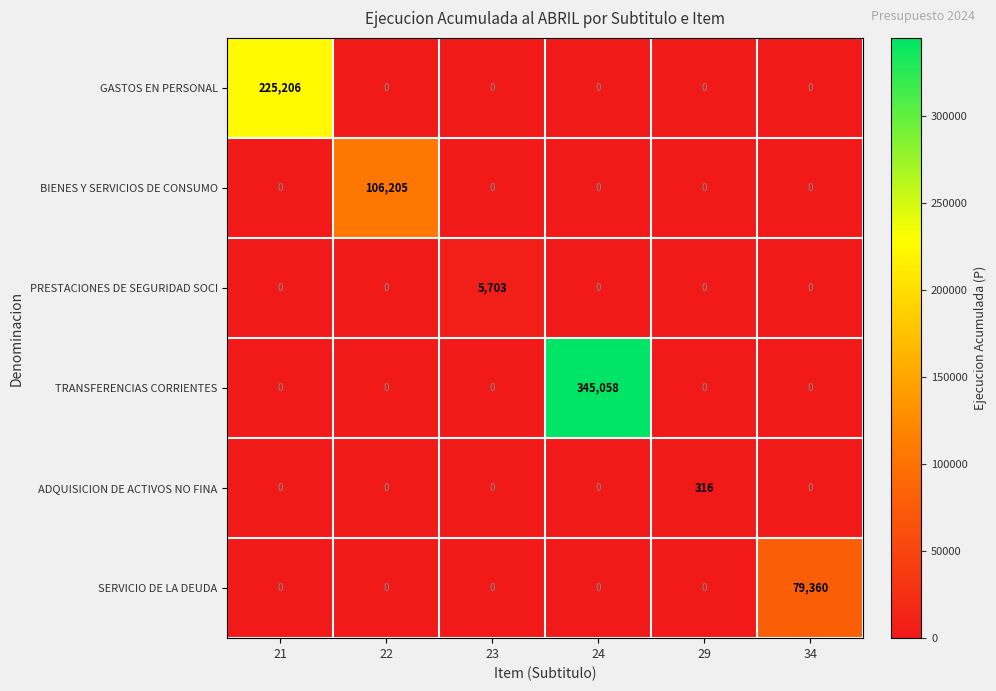

What is the highest value of the ADQUISICION DE ACTIVOS NO FINA series?

316